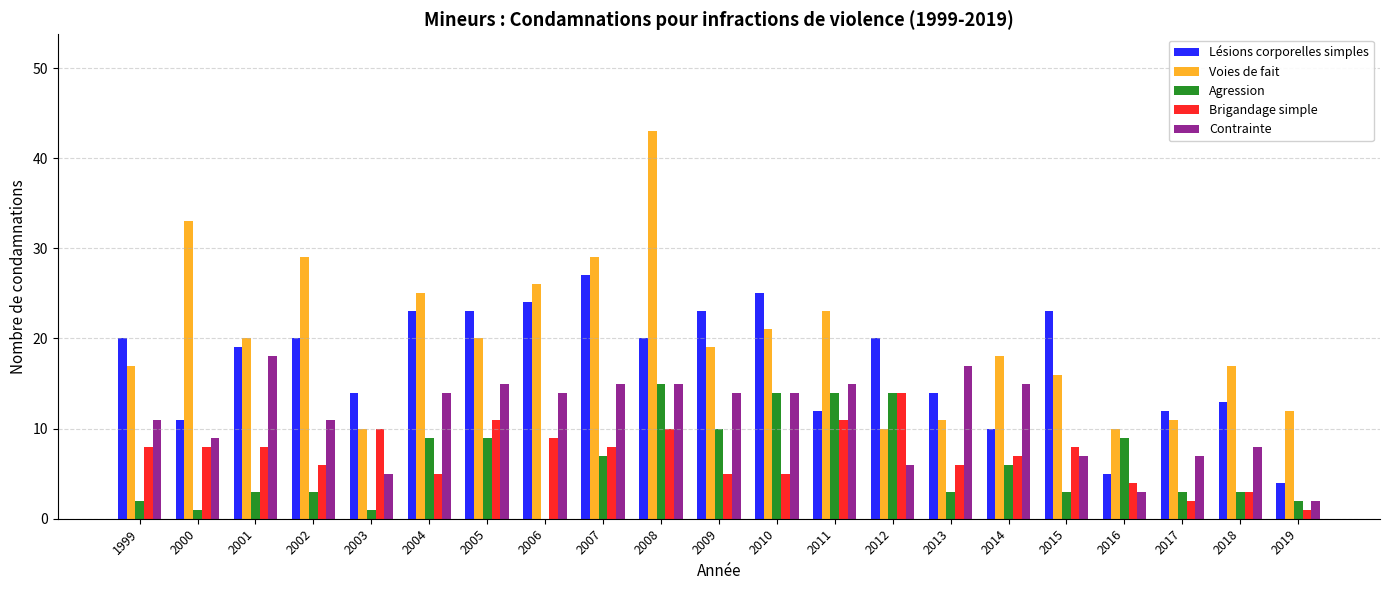

At which category does the chart reach its peak across all series?

2008